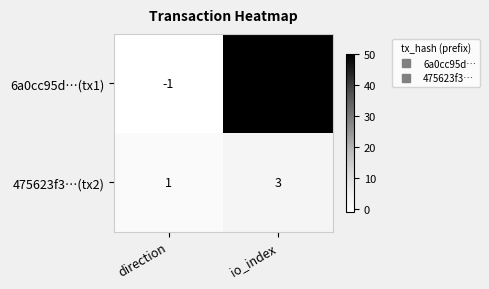

Is the value of 475623f3…(tx2) at direction greater than the value of 6a0cc95d…(tx1) at direction?

Yes